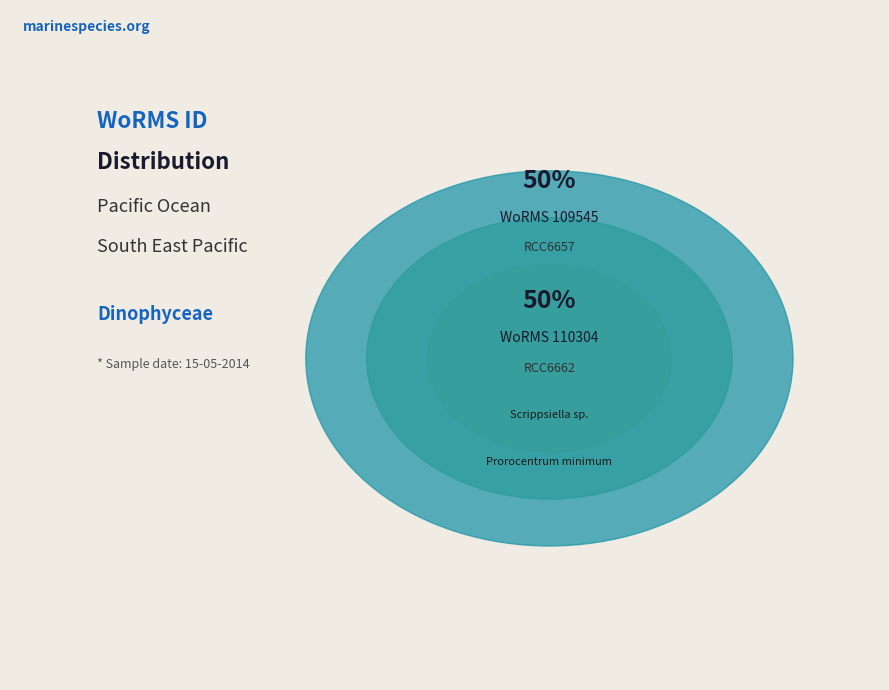

Count the number of slices in the pie.

2